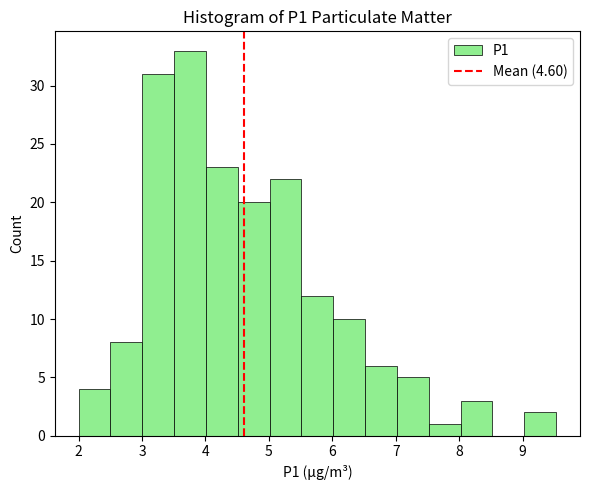

Which range on the x-axis has the tallest bar?

3.5 to 4.0